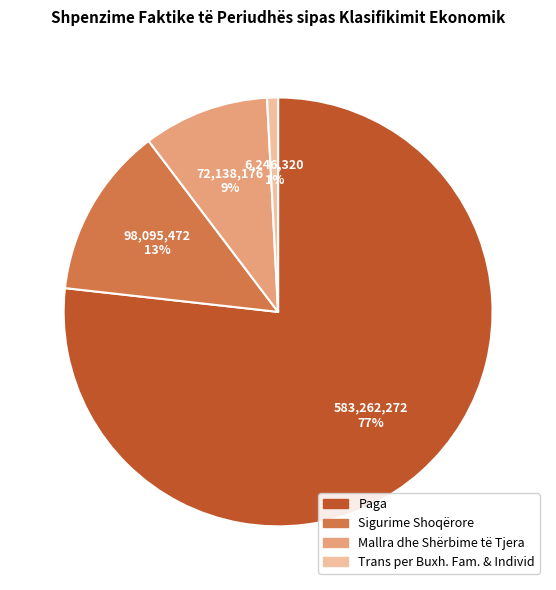

Do Paga and Mallra dhe Shërbime të Tjera together represent more than half of the pie?

Yes